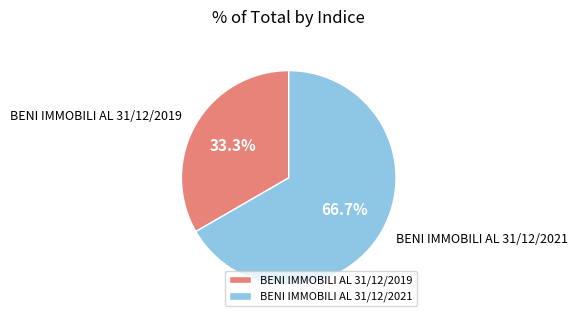

Rank the categories by value from lowest to highest.

BENI IMMOBILI AL 31/12/2019, BENI IMMOBILI AL 31/12/2021